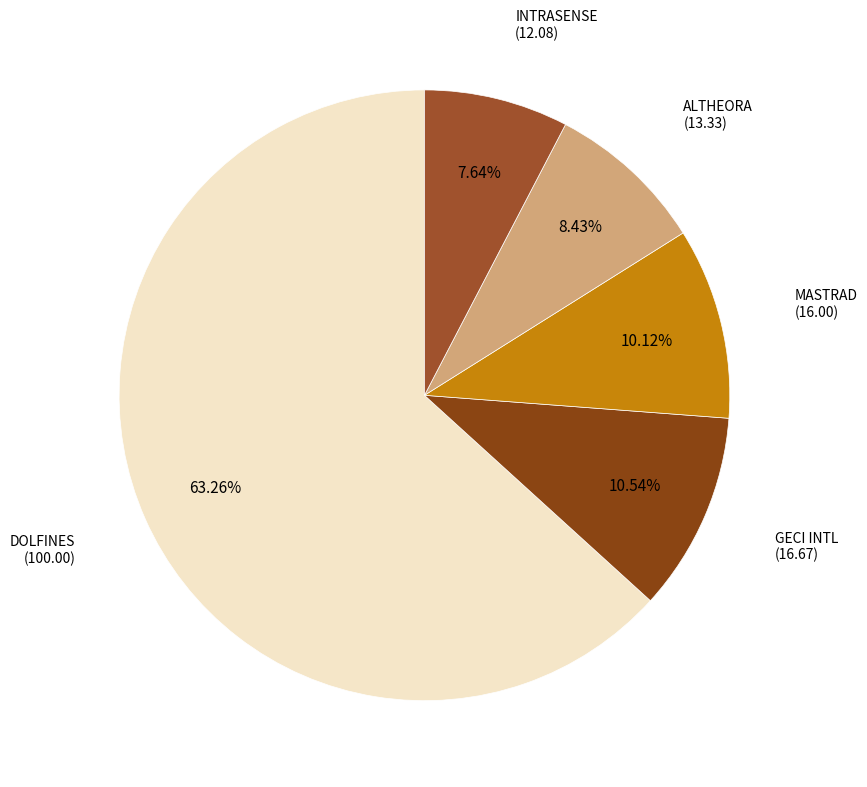

Count the number of slices in the pie.

5